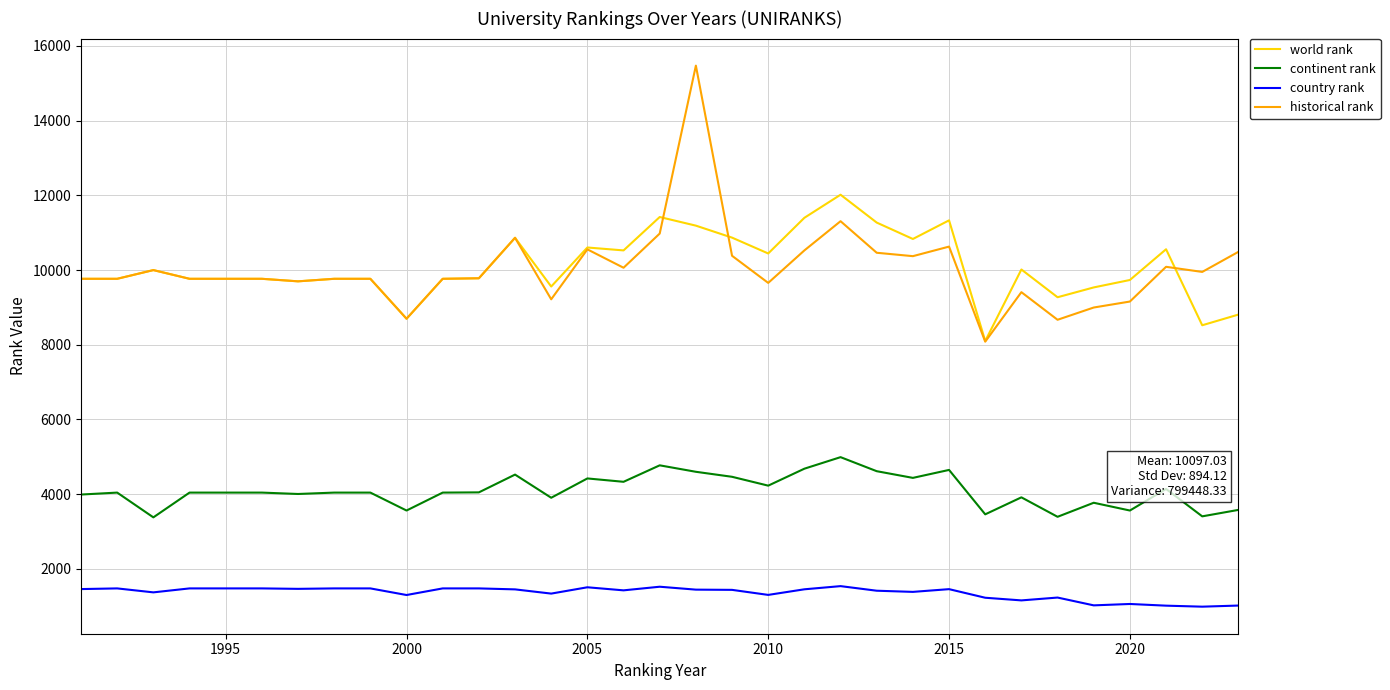

Which series has the widest spread of values?

historical rank